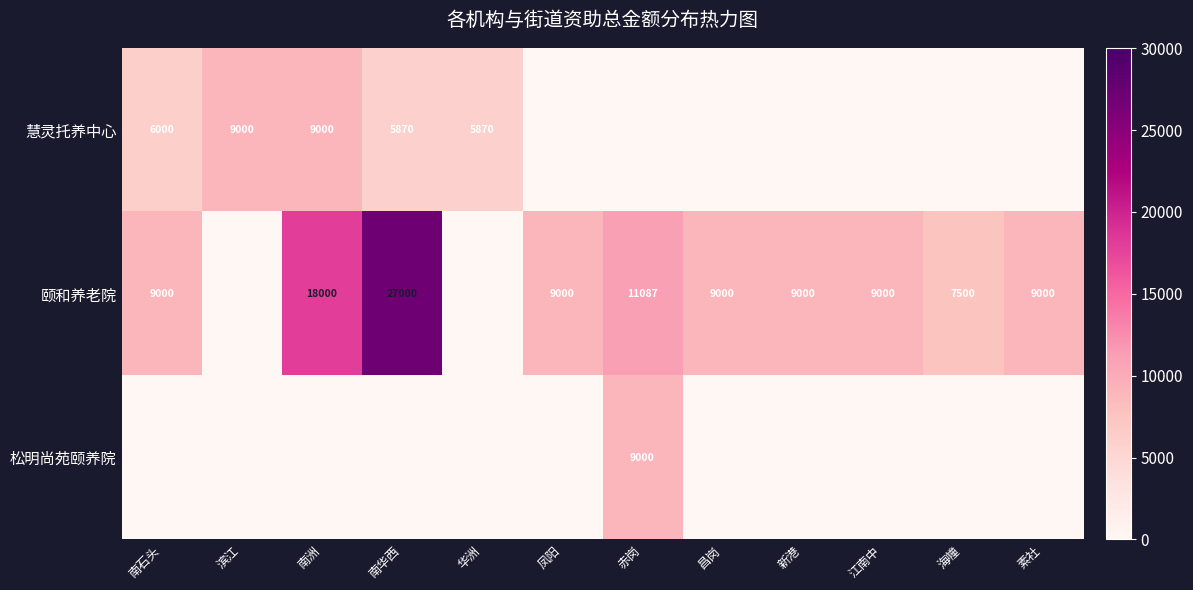

What is the sum of the 颐和养老院 values at 新港 and 南洲?

27000